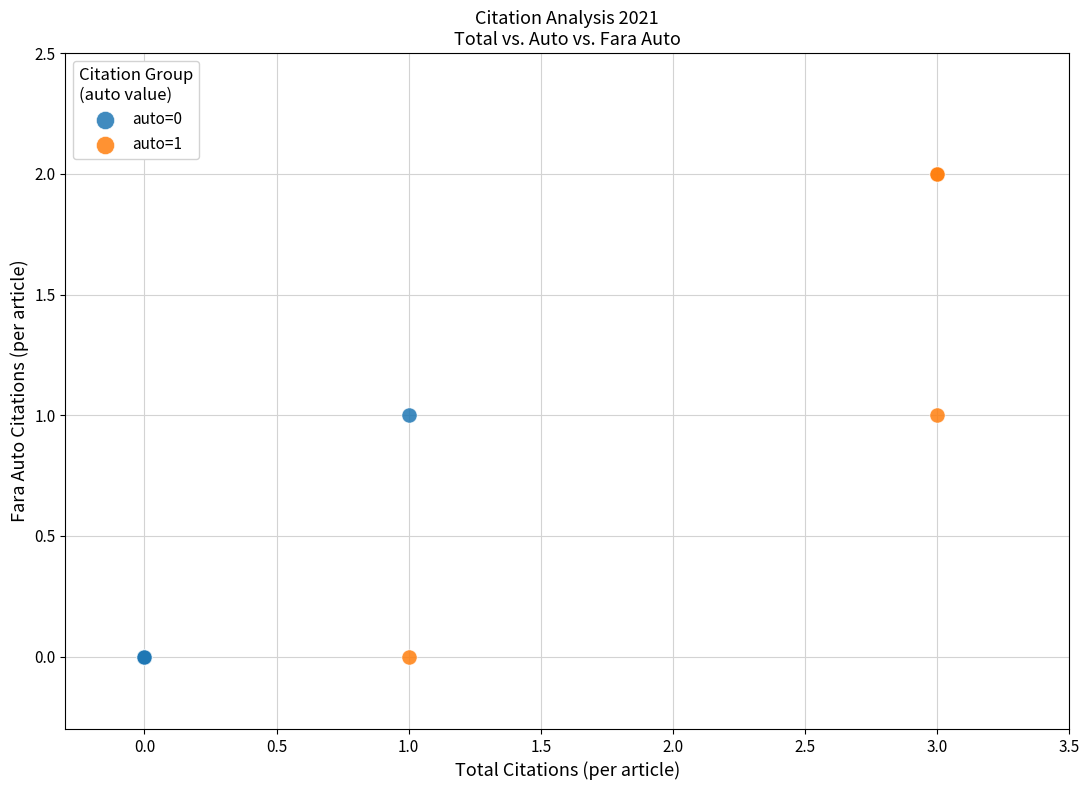

Which series has the widest spread of Y values?

auto=1